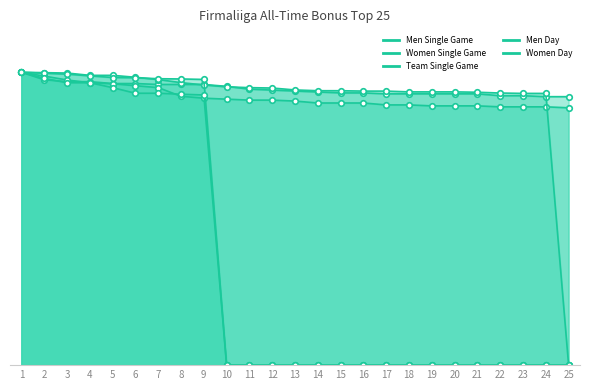

List the labels in order of Women Single Game value, largest first.

1, 2, 3, 4, 5, 6, 7, 8, 9, 10, 11, 12, 13, 14, 15, 16, 17, 18, 19, 20, 21, 22, 23, 24, 25